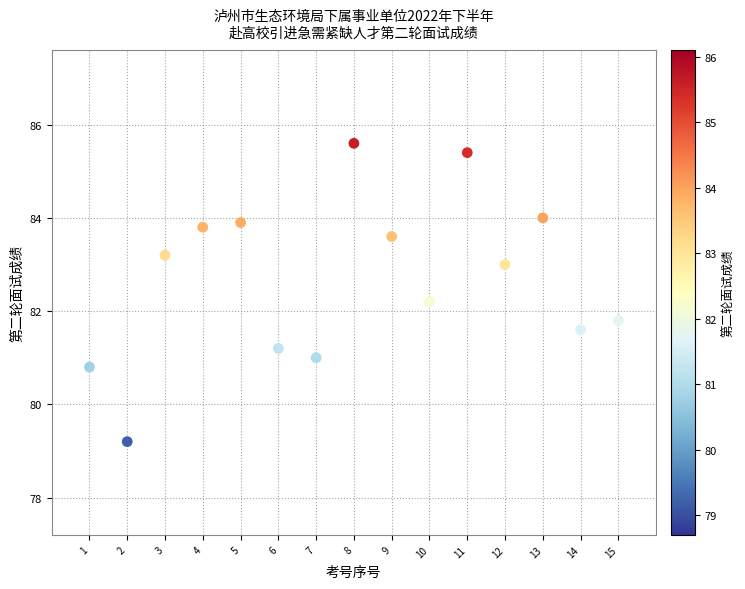

What is the range of X values (max minus min)?

14.0